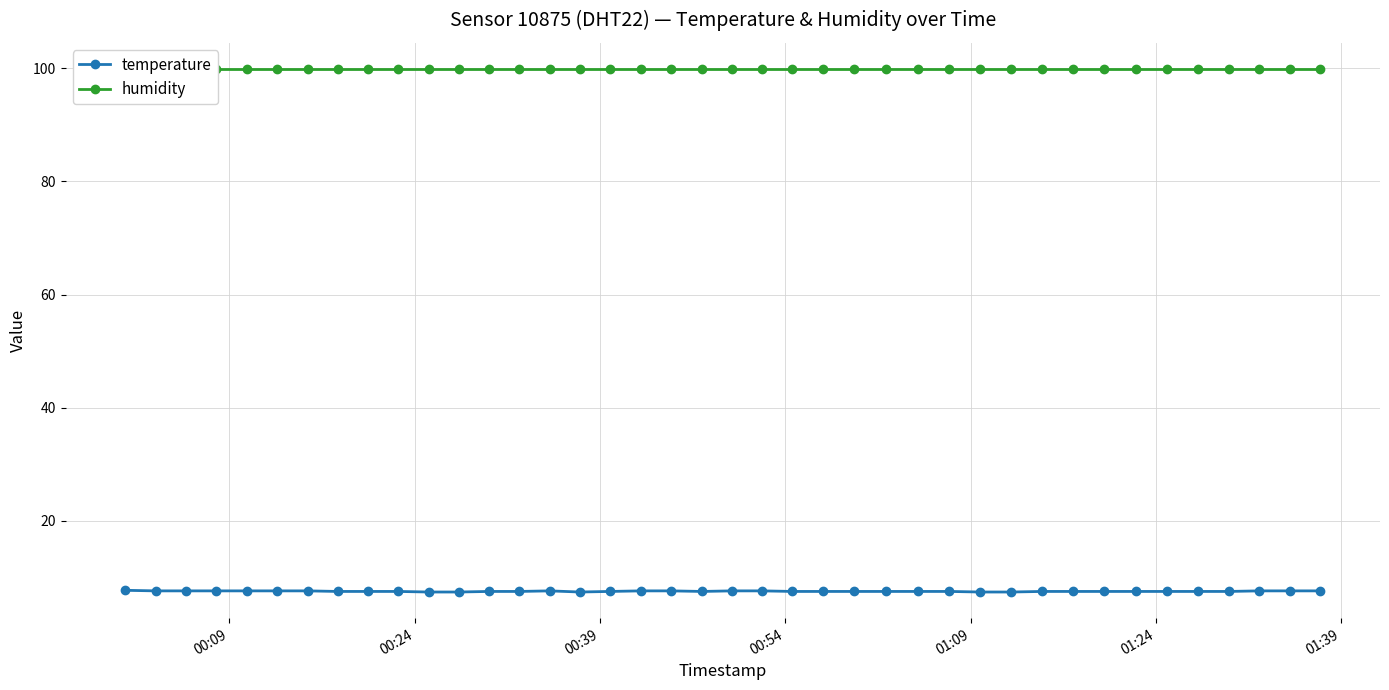

True or false: temperature has more than 0 points higher than both neighbors.

True